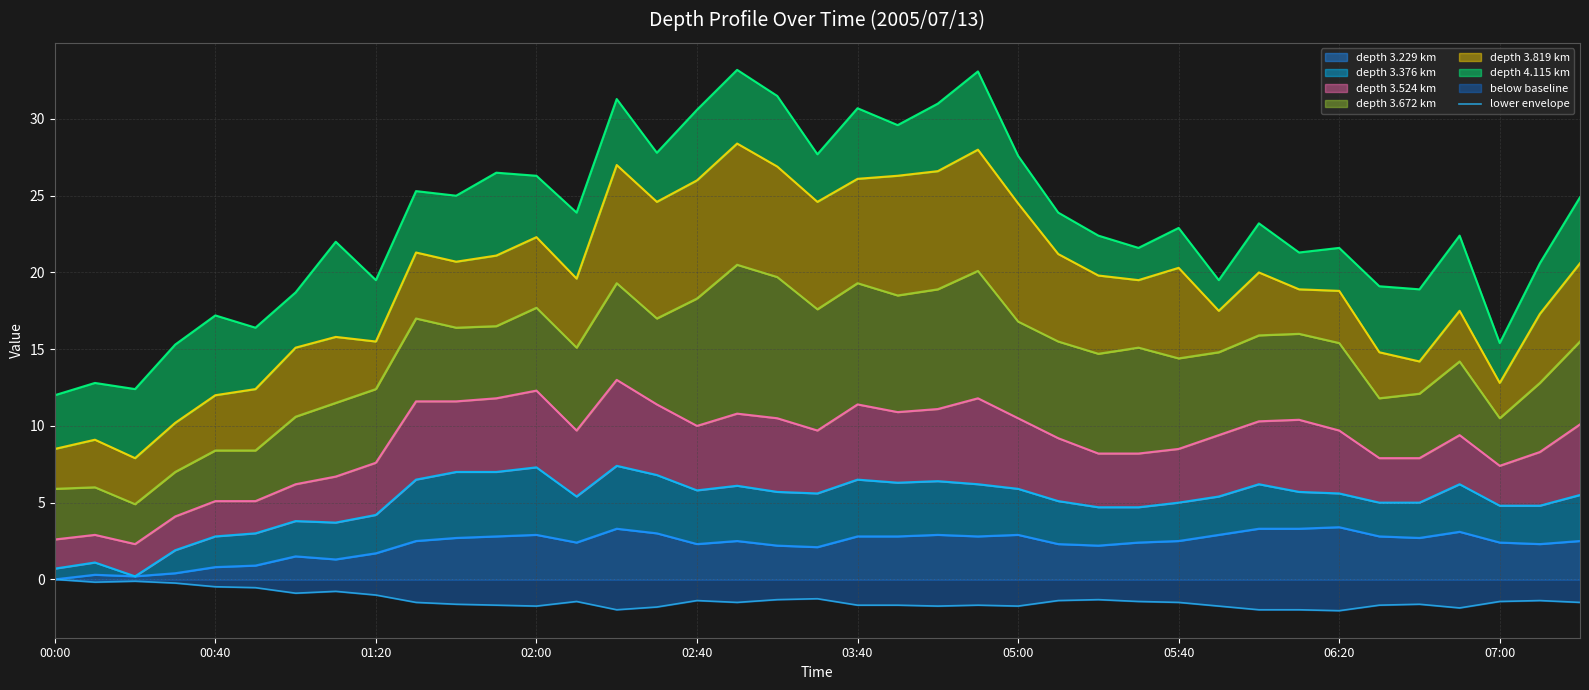

How many points are higher than both their immediate neighbors (excluding endpoints)?

9